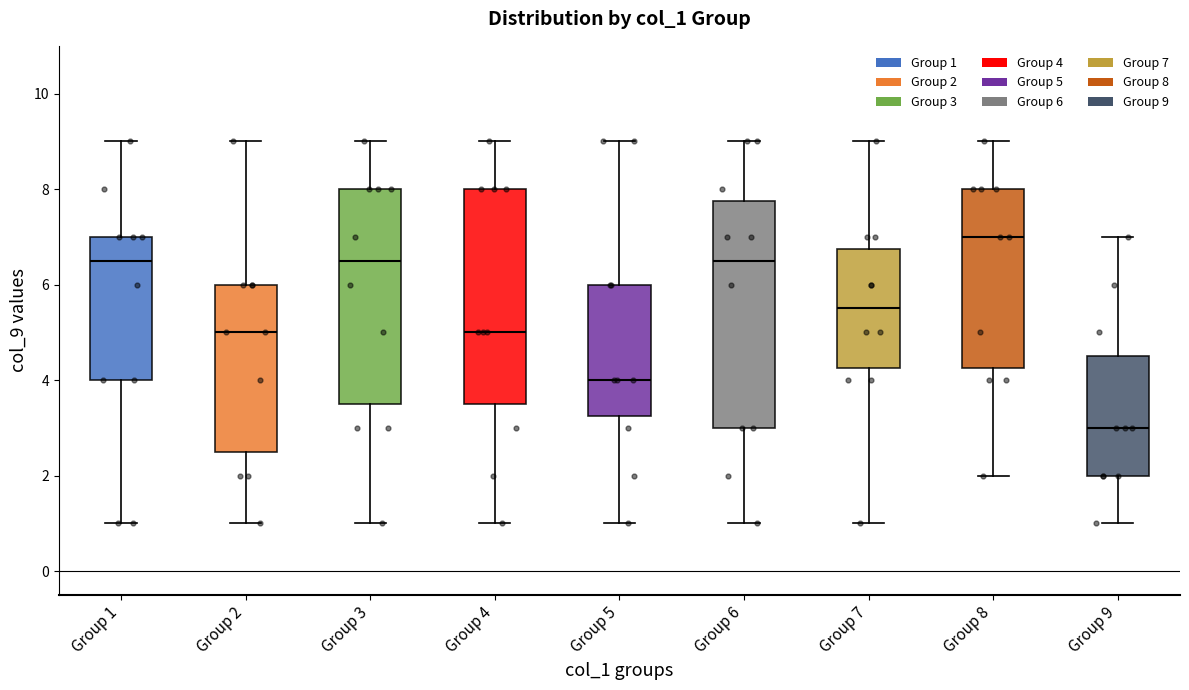

Reading left to right, read every box against the y-axis: the position of its median line, the range the box covers, and the ends of its whiskers. The values are not printed on the chart, so give them approximately, as read against the axis.

Group 1: median 6.6, box 4.0 to 7.0, whiskers 1.0 to 9.0
Group 2: median 5.0, box 2.6 to 6.0, whiskers 1.0 to 9.0
Group 3: median 6.6, box 3.6 to 8.0, whiskers 1.0 to 9.0
Group 4: median 5.0, box 3.6 to 8.0, whiskers 1.0 to 9.0
Group 5: median 4.0, box 3.2 to 6.0, whiskers 1.0 to 9.0
Group 6: median 6.6, box 3.0 to 7.8, whiskers 1.0 to 9.0
Group 7: median 5.6, box 4.2 to 6.8, whiskers 1.0 to 9.0
Group 8: median 7.0, box 4.2 to 8.0, whiskers 2.0 to 9.0
Group 9: median 3.0, box 2.0 to 4.6, whiskers 1.0 to 7.0